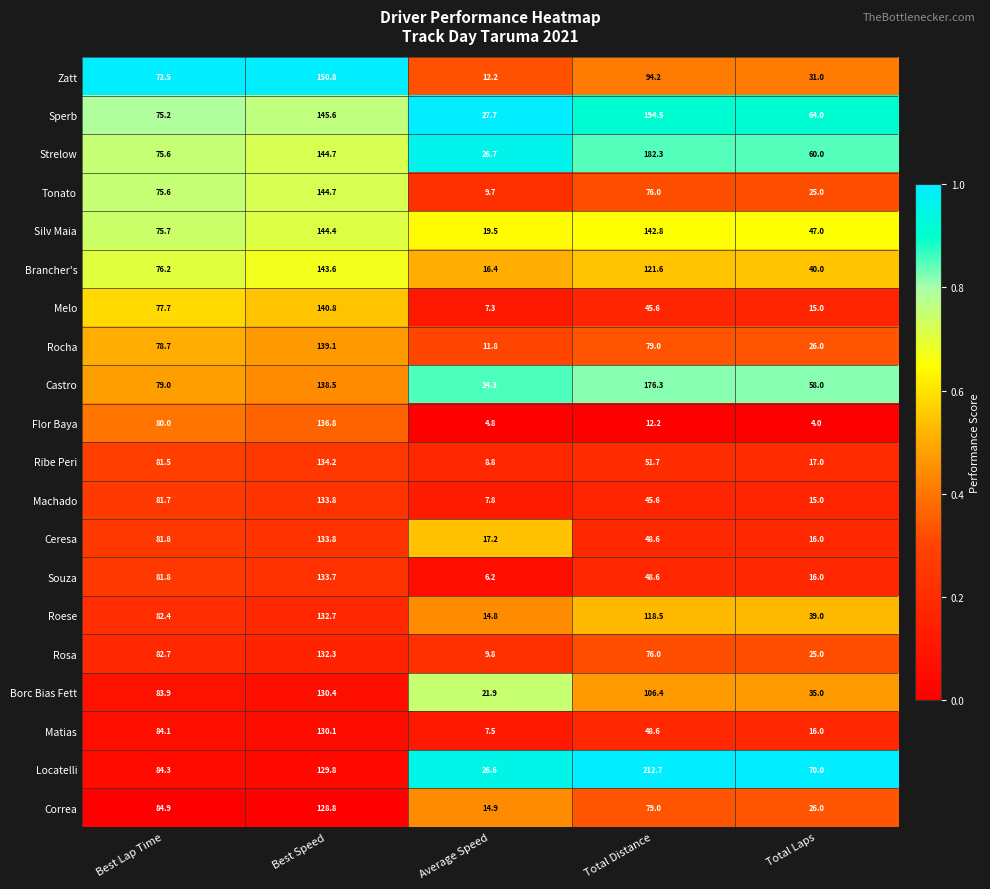

At which category does the chart reach its minimum across all series?

Total Laps